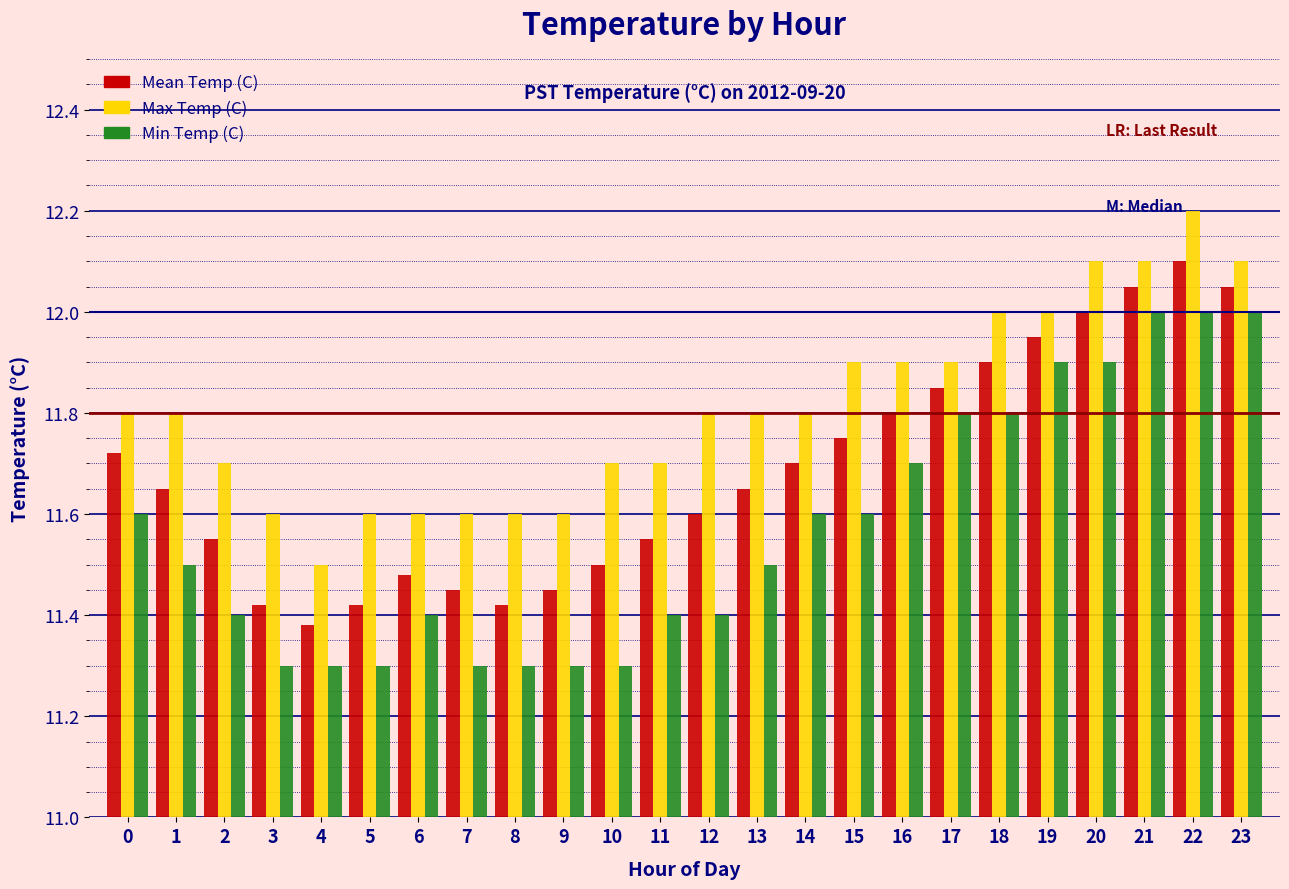

What is the difference between the second highest and minimum values in the Mean Temp (C) series?

0.7